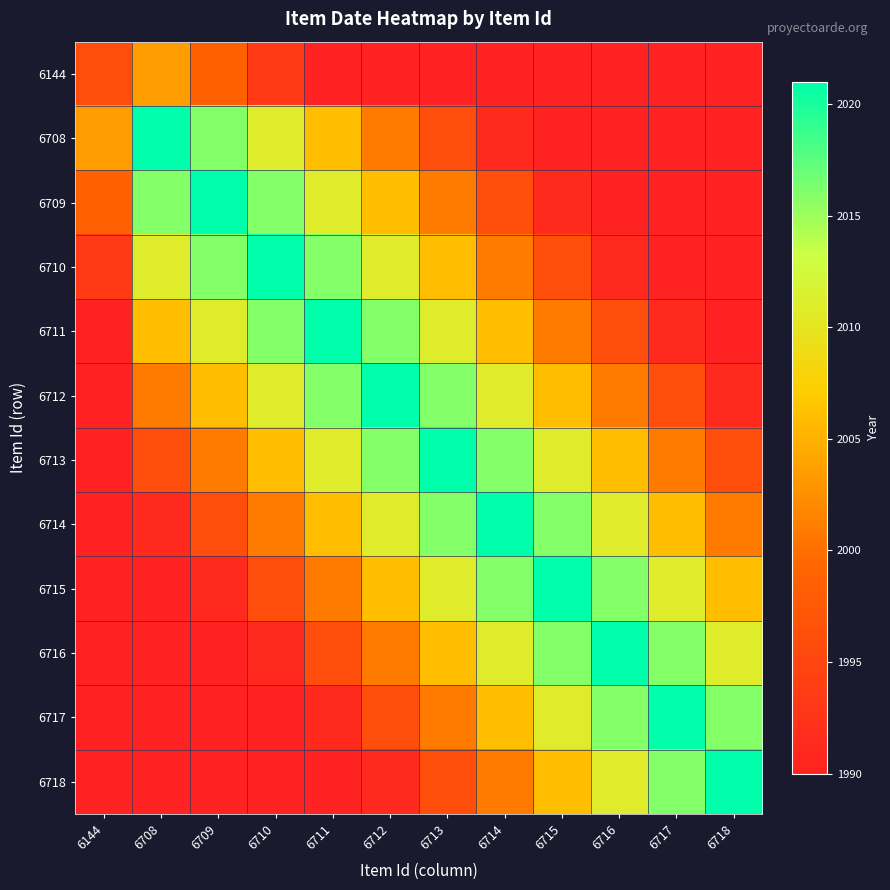

Reading left to right, extract all data points from this chart.

6144: 6144=1996.0	6708=2003.5	6709=1998.5	6710=1993.5	6711=1990.0	6712=1990.0	6713=1990.0	6714=1990.0	6715=1990.0	6716=1990.0	6717=1990.0	6718=1990.0
6708: 6144=2003.5	6708=2021.0	6709=2016.0	6710=2011.0	6711=2006.0	6712=2001.0	6713=1996.0	6714=1991.0	6715=1990.0	6716=1990.0	6717=1990.0	6718=1990.0
6709: 6144=1998.5	6708=2016.0	6709=2021.0	6710=2016.0	6711=2011.0	6712=2006.0	6713=2001.0	6714=1996.0	6715=1991.0	6716=1990.0	6717=1990.0	6718=1990.0
6710: 6144=1993.5	6708=2011.0	6709=2016.0	6710=2021.0	6711=2016.0	6712=2011.0	6713=2006.0	6714=2001.0	6715=1996.0	6716=1991.0	6717=1990.0	6718=1990.0
6711: 6144=1990.0	6708=2006.0	6709=2011.0	6710=2016.0	6711=2021.0	6712=2016.0	6713=2011.0	6714=2006.0	6715=2001.0	6716=1996.0	6717=1991.0	6718=1990.0
6712: 6144=1990.0	6708=2001.0	6709=2006.0	6710=2011.0	6711=2016.0	6712=2021.0	6713=2016.0	6714=2011.0	6715=2006.0	6716=2001.0	6717=1996.0	6718=1991.0
6713: 6144=1990.0	6708=1996.0	6709=2001.0	6710=2006.0	6711=2011.0	6712=2016.0	6713=2021.0	6714=2016.0	6715=2011.0	6716=2006.0	6717=2001.0	6718=1996.0
6714: 6144=1990.0	6708=1991.0	6709=1996.0	6710=2001.0	6711=2006.0	6712=2011.0	6713=2016.0	6714=2021.0	6715=2016.0	6716=2011.0	6717=2006.0	6718=2001.0
6715: 6144=1990.0	6708=1990.0	6709=1991.0	6710=1996.0	6711=2001.0	6712=2006.0	6713=2011.0	6714=2016.0	6715=2021.0	6716=2016.0	6717=2011.0	6718=2006.0
6716: 6144=1990.0	6708=1990.0	6709=1990.0	6710=1991.0	6711=1996.0	6712=2001.0	6713=2006.0	6714=2011.0	6715=2016.0	6716=2021.0	6717=2016.0	6718=2011.0
6717: 6144=1990.0	6708=1990.0	6709=1990.0	6710=1990.0	6711=1991.0	6712=1996.0	6713=2001.0	6714=2006.0	6715=2011.0	6716=2016.0	6717=2021.0	6718=2016.0
6718: 6144=1990.0	6708=1990.0	6709=1990.0	6710=1990.0	6711=1990.0	6712=1991.0	6713=1996.0	6714=2001.0	6715=2006.0	6716=2011.0	6717=2016.0	6718=2021.0